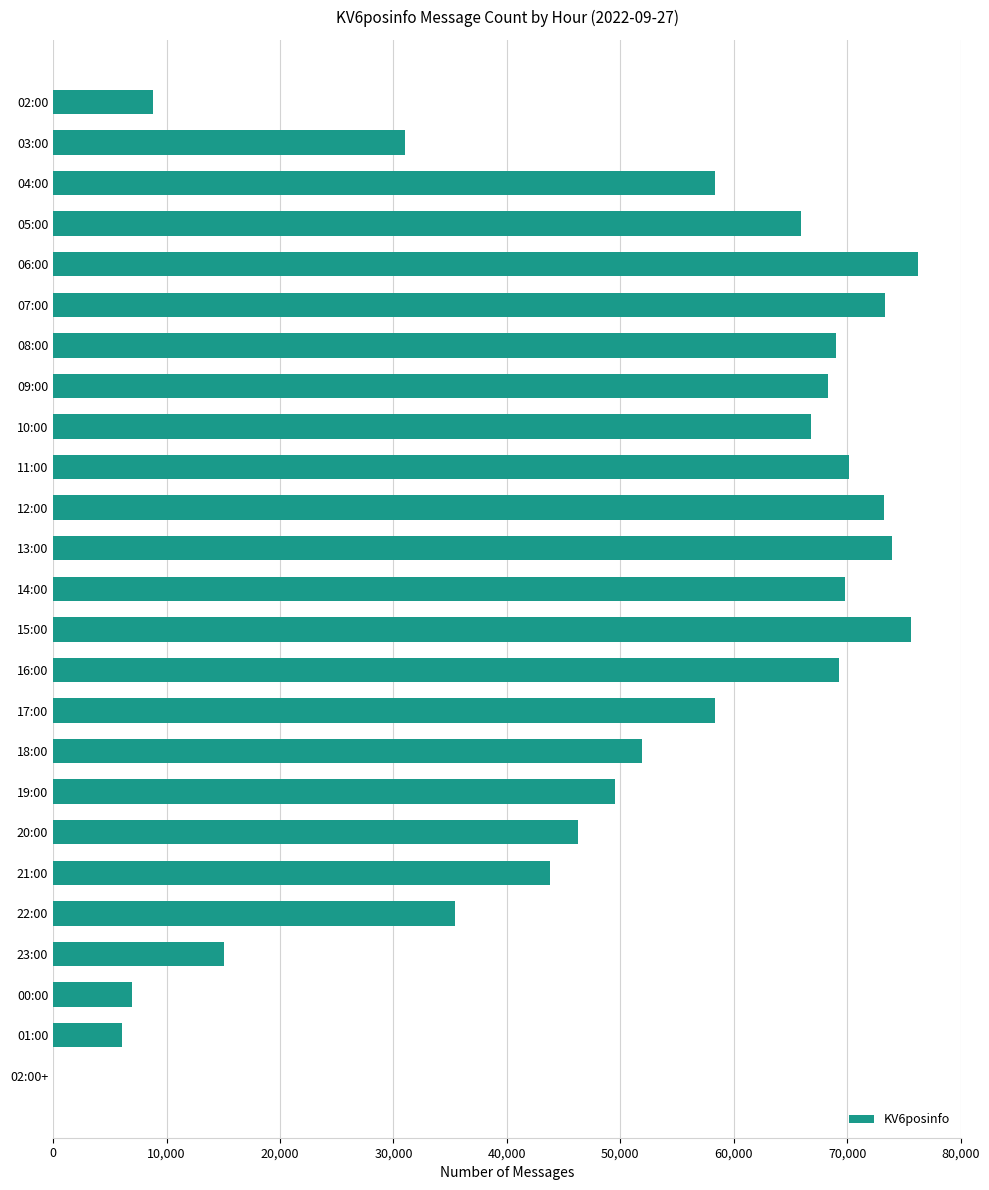

Which has a higher value, 16:00 or 02:00?

16:00